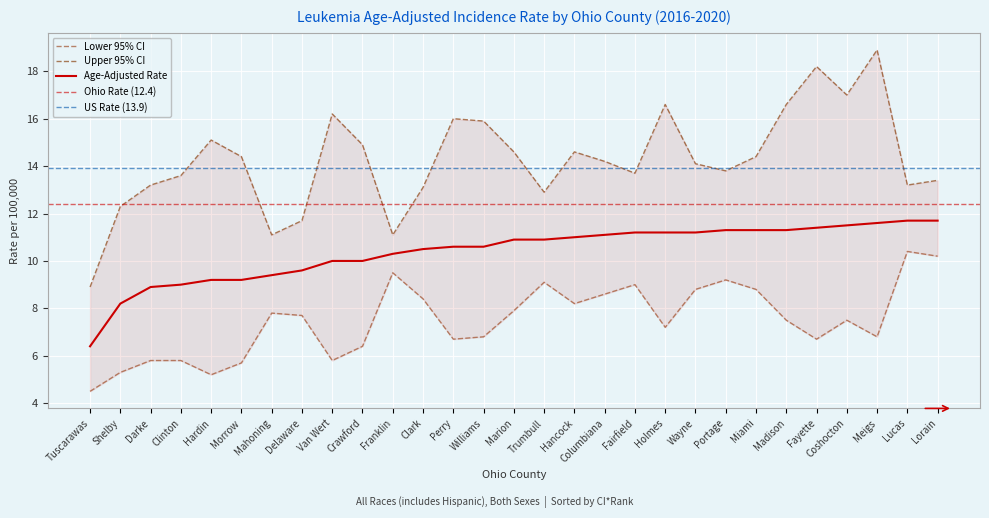

At which category is the sum across all series the highest?

Meigs